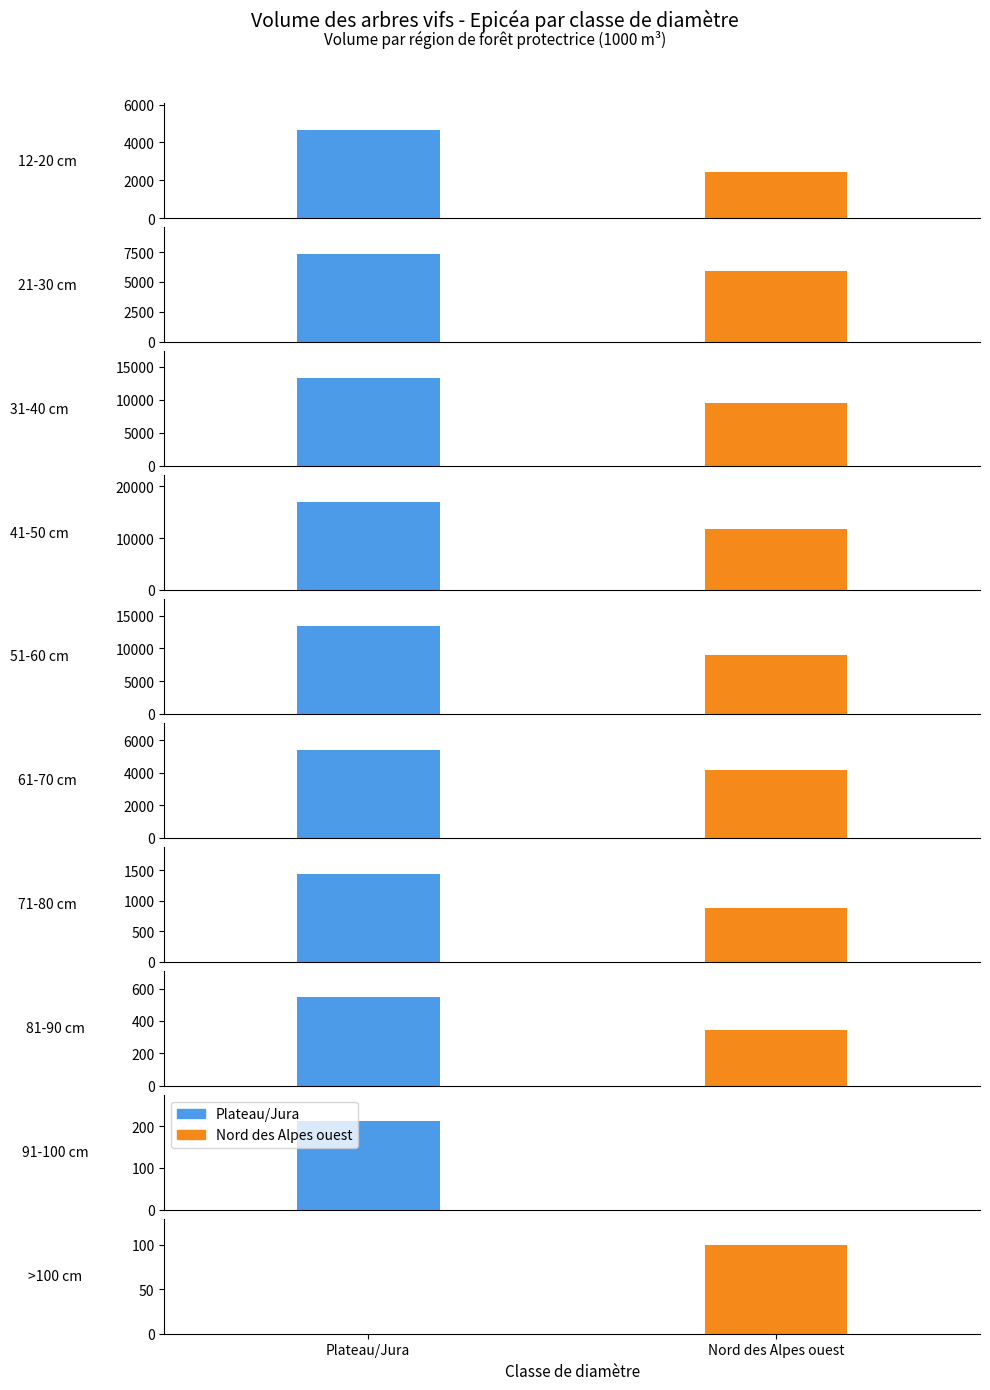

Rank the categories by Nord des Alpes ouest value from lowest to highest.

91-100 cm, >100 cm, 81-90 cm, 71-80 cm, 12-20 cm, 61-70 cm, 21-30 cm, 51-60 cm, 31-40 cm, 41-50 cm